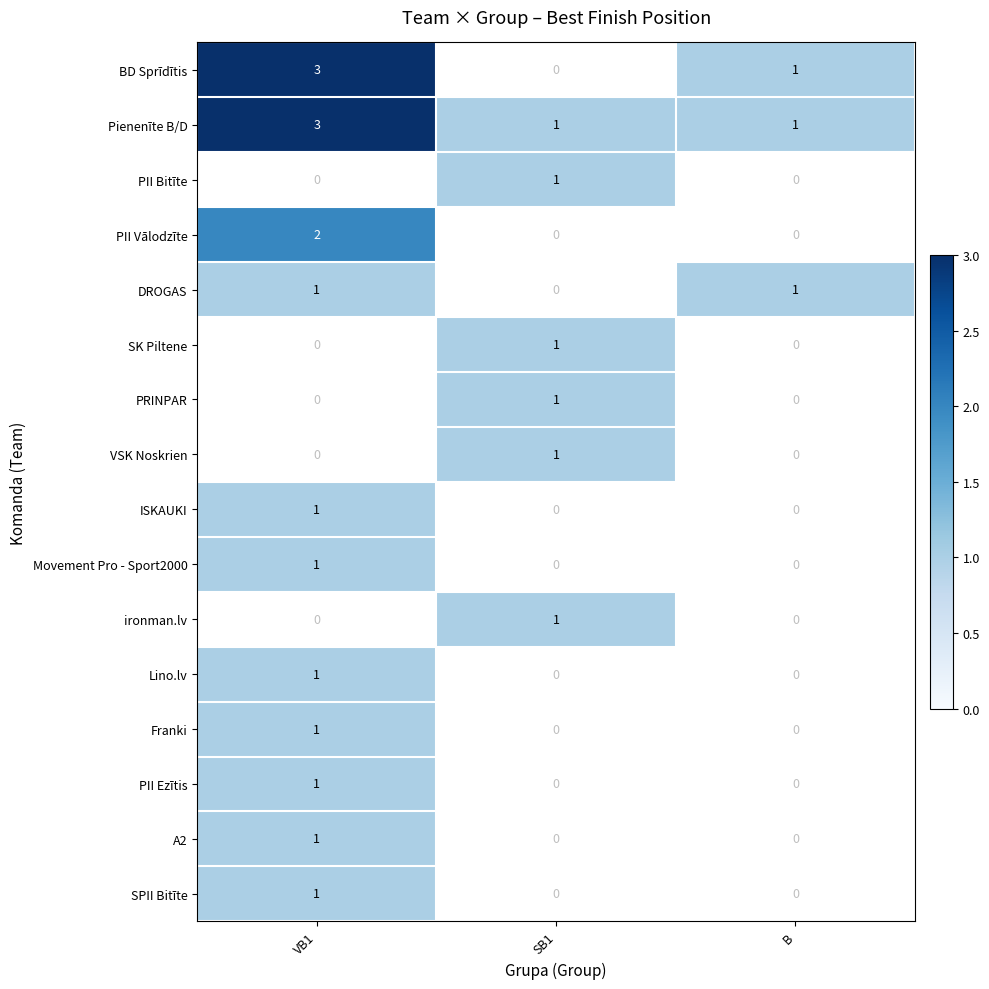

Read the Pienenīte B/D value at VB1.

3